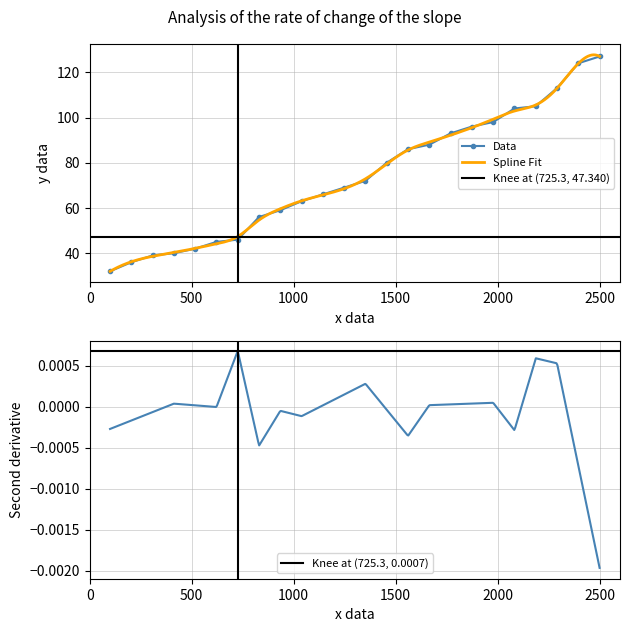

What is the lowest value of the Data series?

32